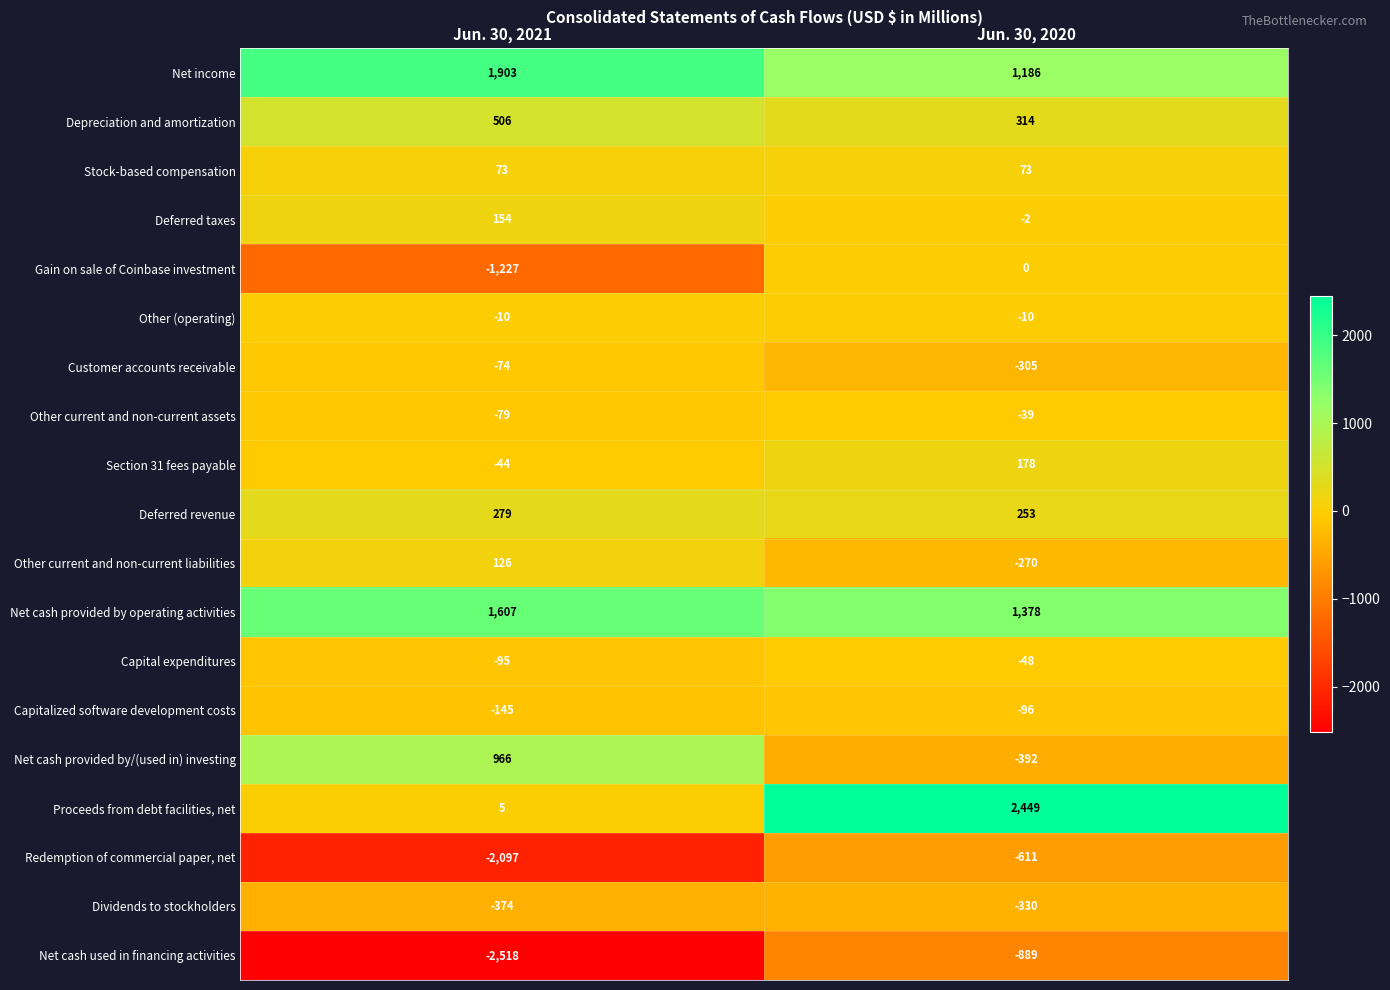

At Jun. 30, 2021, list the series in order from largest to smallest.

Net income, Net cash provided by operating activities, Net cash provided by/(used in) investing, Depreciation and amortization, Deferred revenue, Deferred taxes, Other current and non-current liabilities, Stock-based compensation, Proceeds from debt facilities, net, Other (operating), Section 31 fees payable, Customer accounts receivable, Other current and non-current assets, Capital expenditures, Capitalized software development costs, Dividends to stockholders, Gain on sale of Coinbase investment, Redemption of commercial paper, net, Net cash used in financing activities